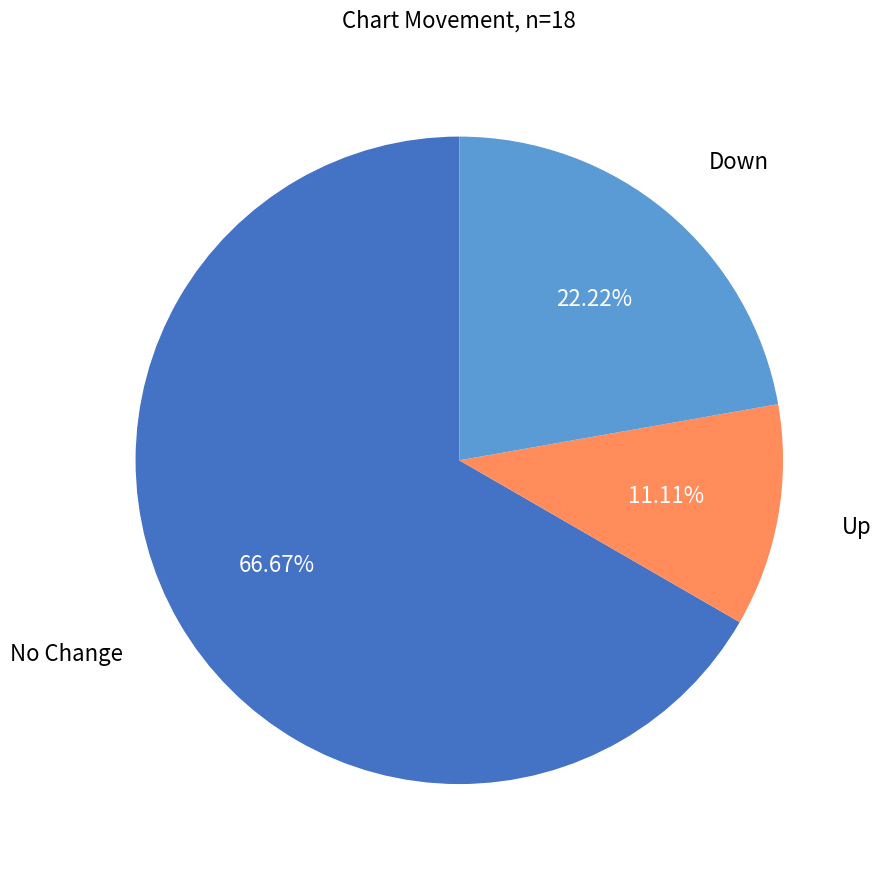

Is there a majority slice in this chart?

Yes